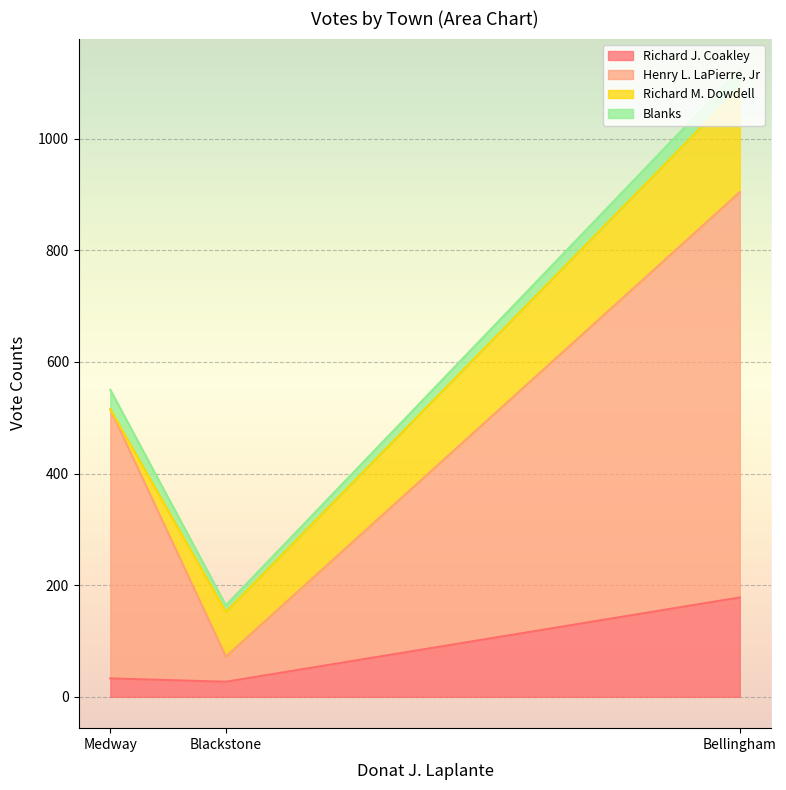

What is the minimum value for Richard J. Coakley?

27